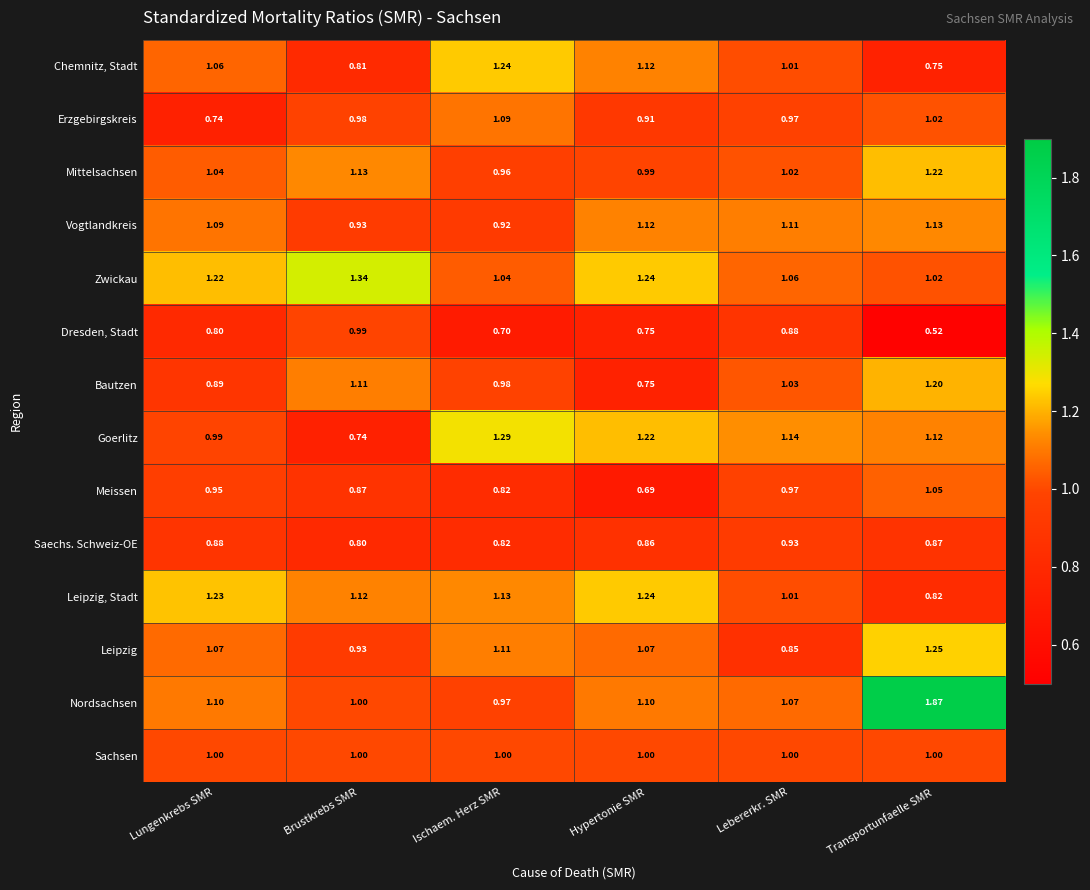

At which category is the sum across all series the highest?

Transportunfaelle SMR